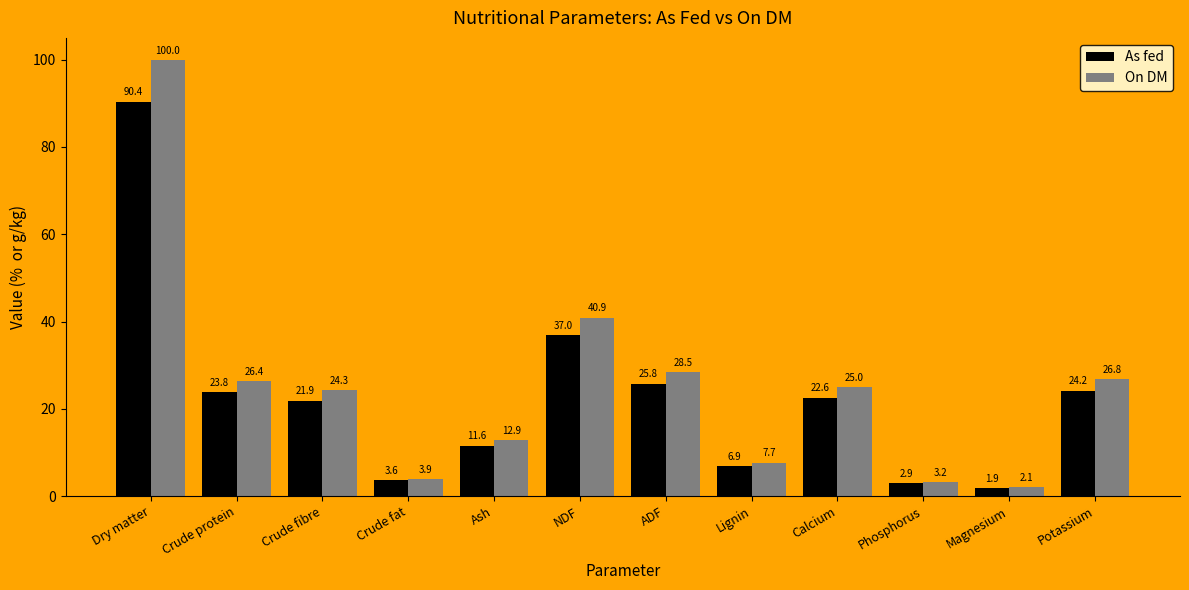

What is the minimum value for As fed?

1.9